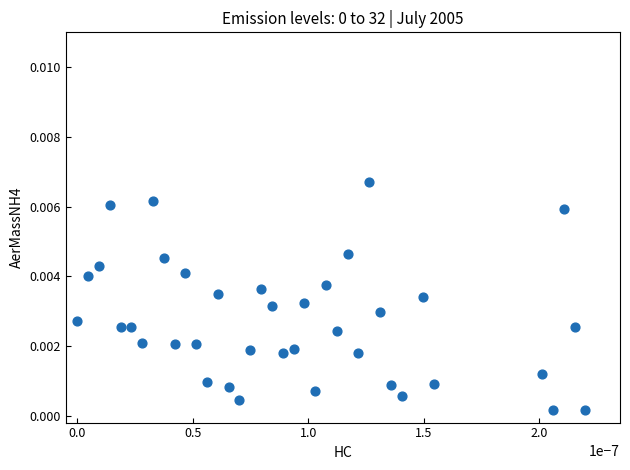

How many points are shown in the scatter plot?

38